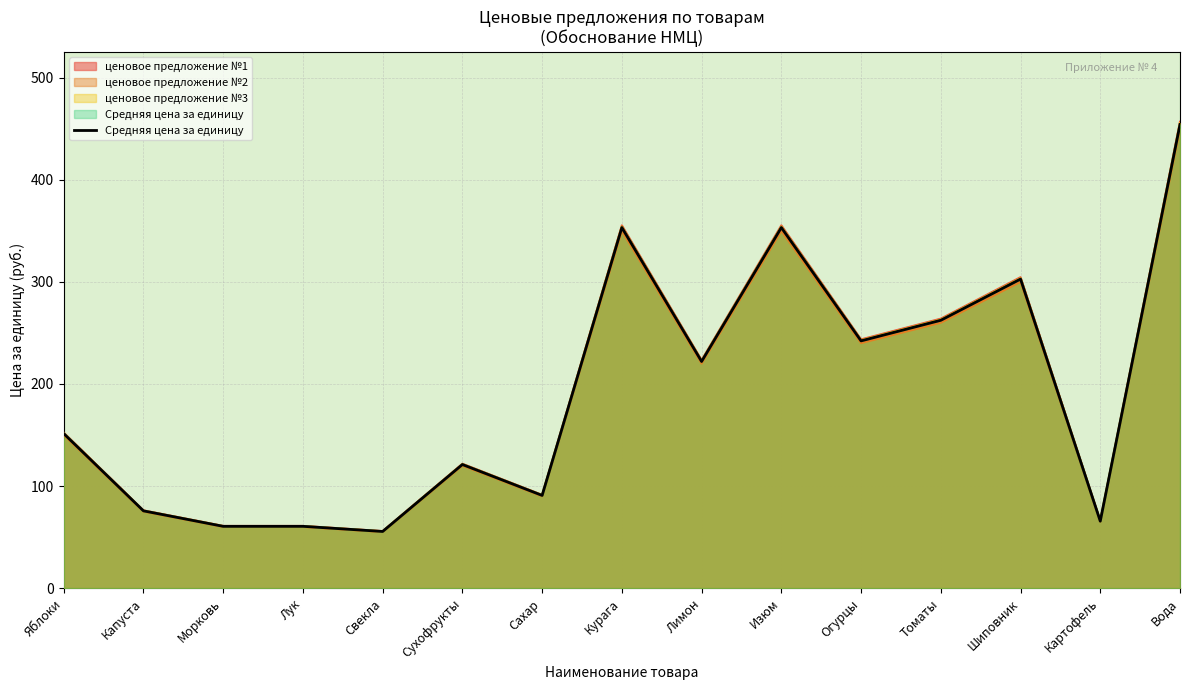

What is the value of the 2nd point from the left?

75.7